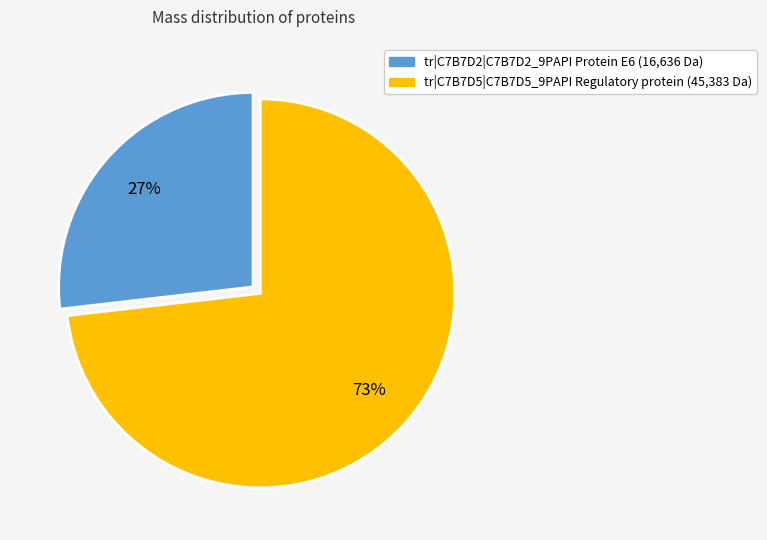

To the nearest percent, what portion does tr|C7B7D5|C7B7D5_9PAPI Regulatory protein represent?

73%